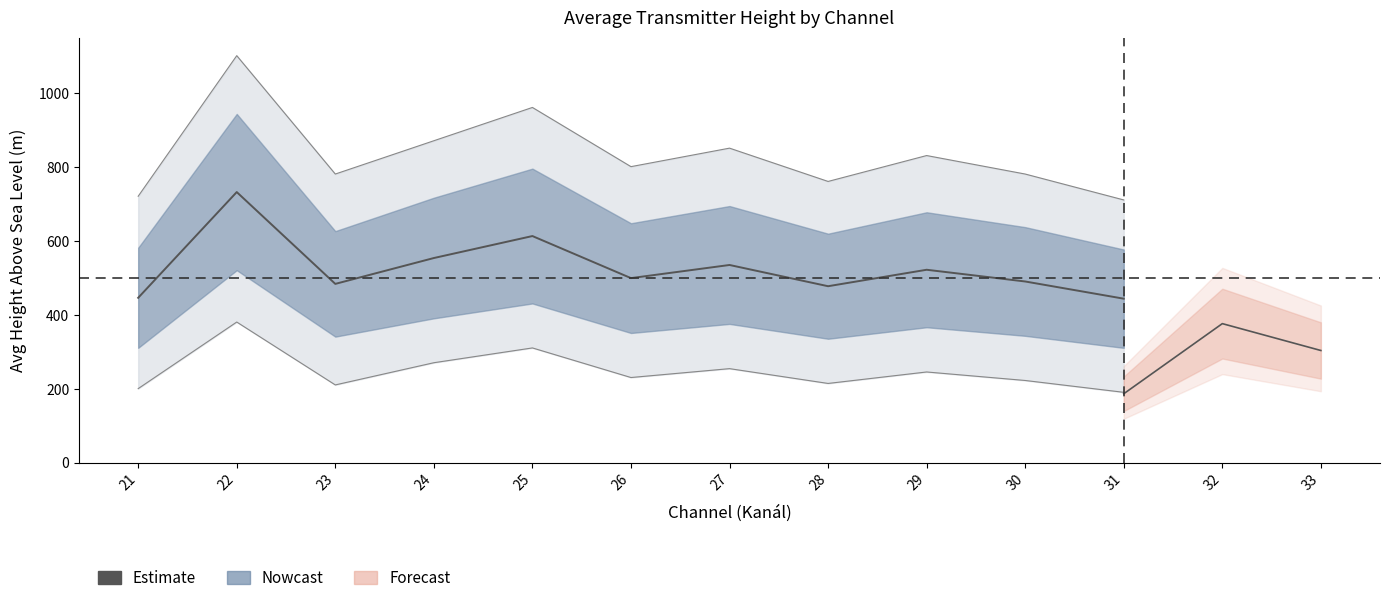

How many interior local valleys (lower than both neighbors) does the data have?

3